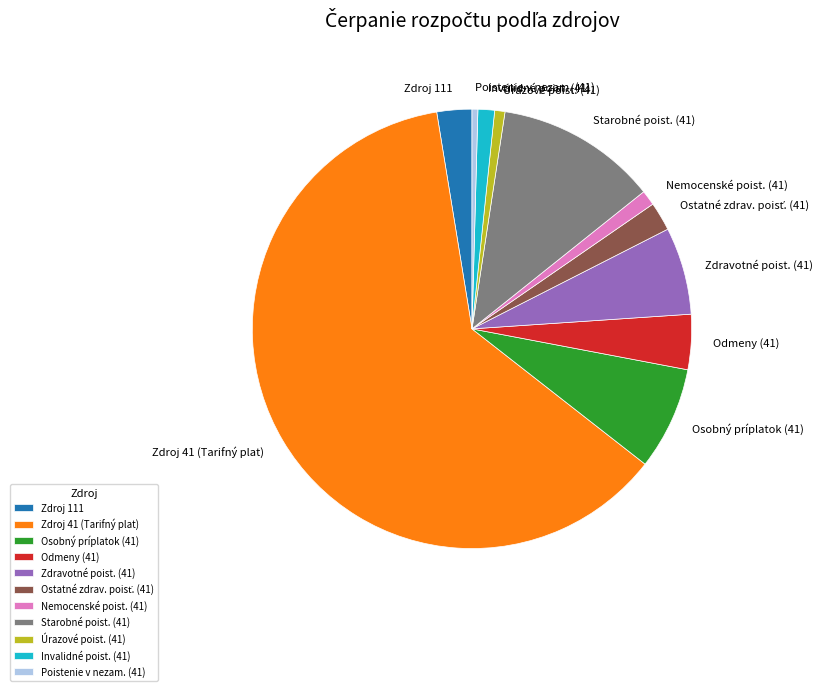

Does any single category account for the majority?

Yes